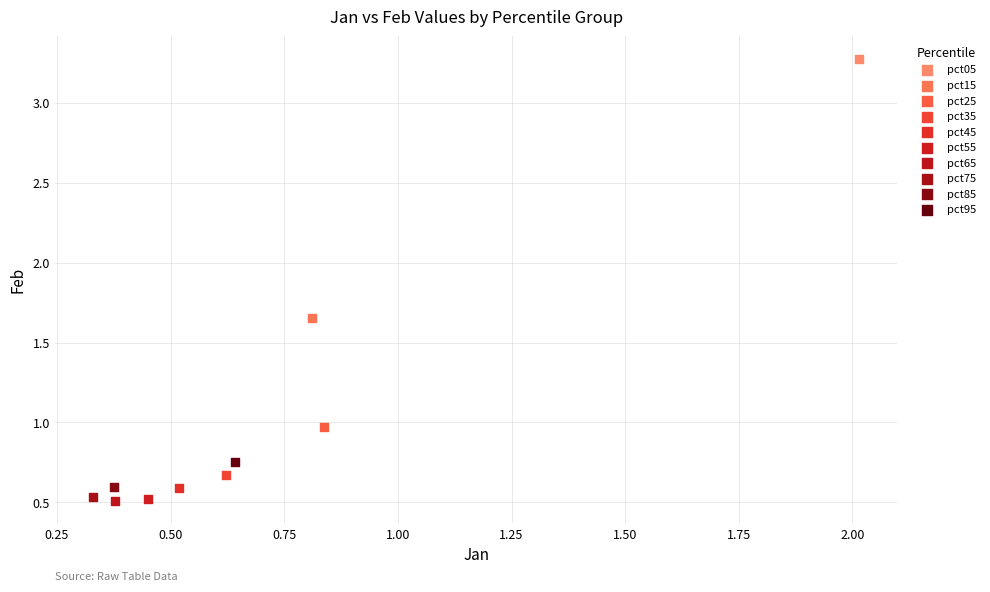

What are all the series names shown in the legend?

pct05, pct15, pct25, pct35, pct45, pct55, pct65, pct75, pct85, pct95